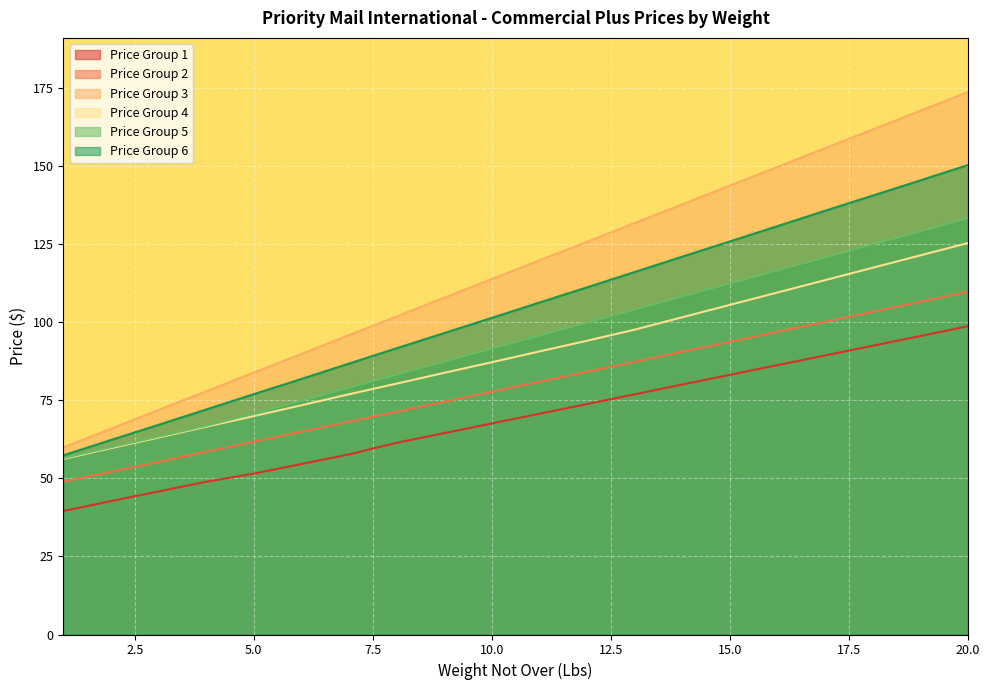

What is the minimum value shown in the chart?

39.5